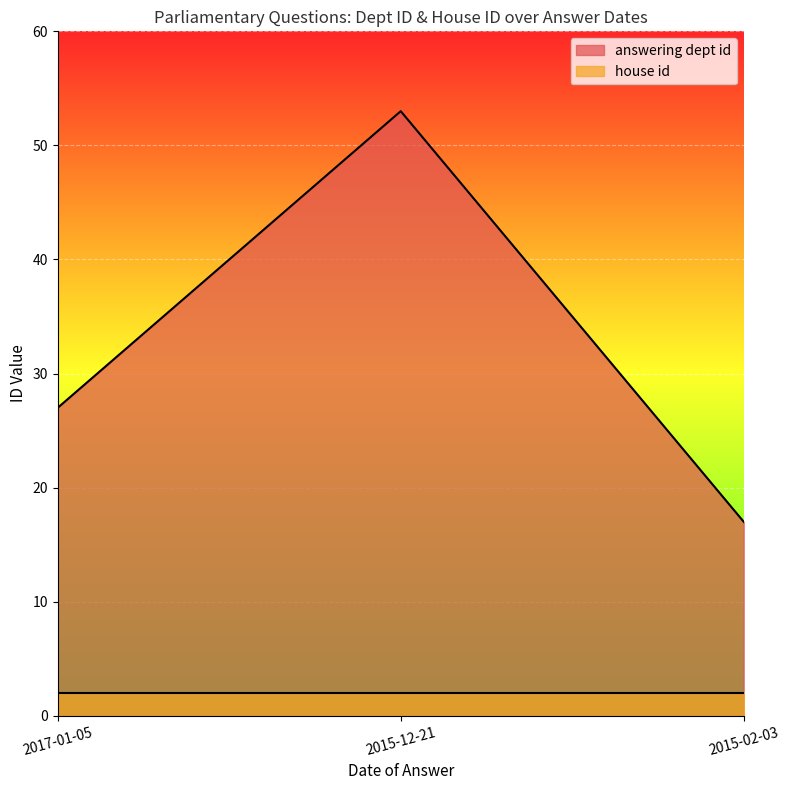

Is it true that the value at 2015-12-21 is 19?

False